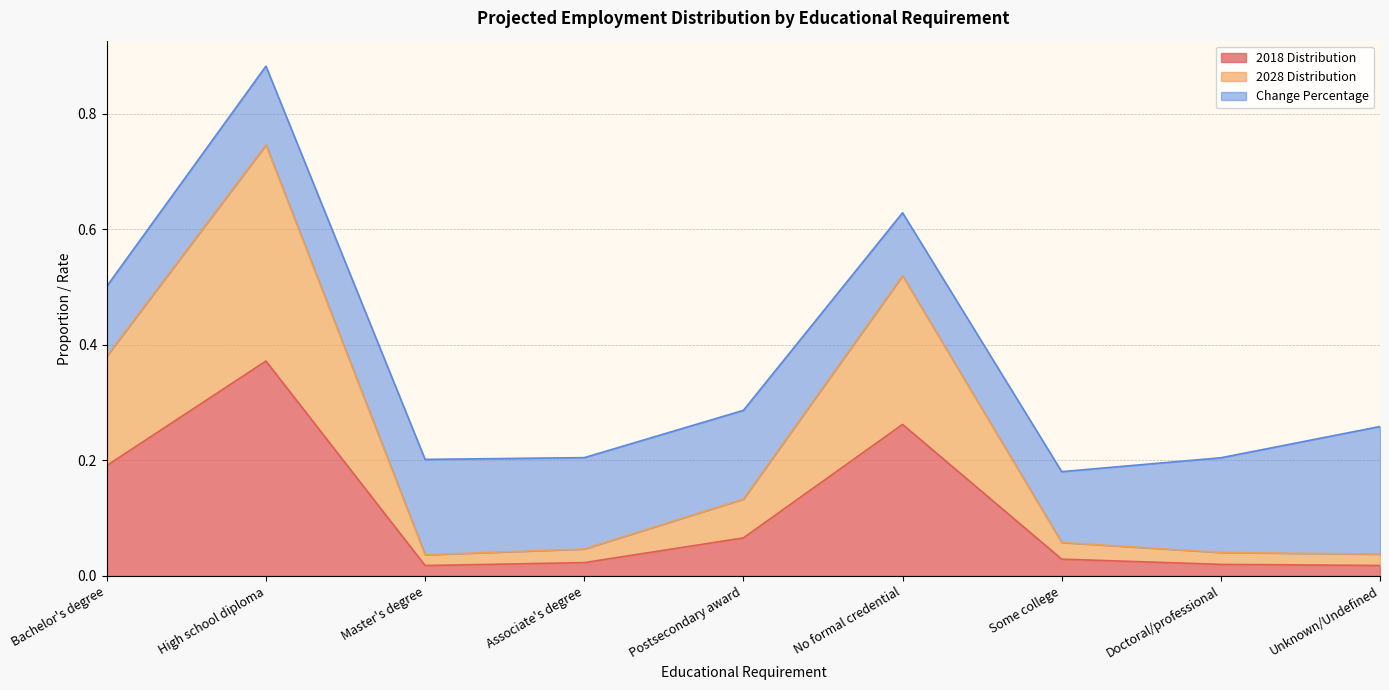

What is the difference between the maximum and minimum values in the 2018 Distribution series?

0.4